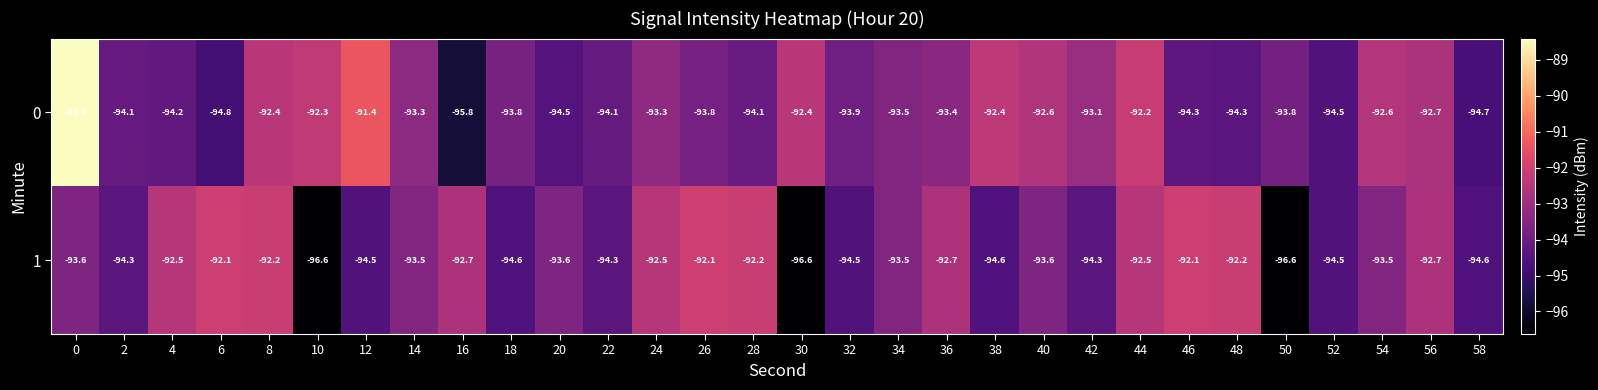

What is the approximate value of 1 at 0?

-93.6